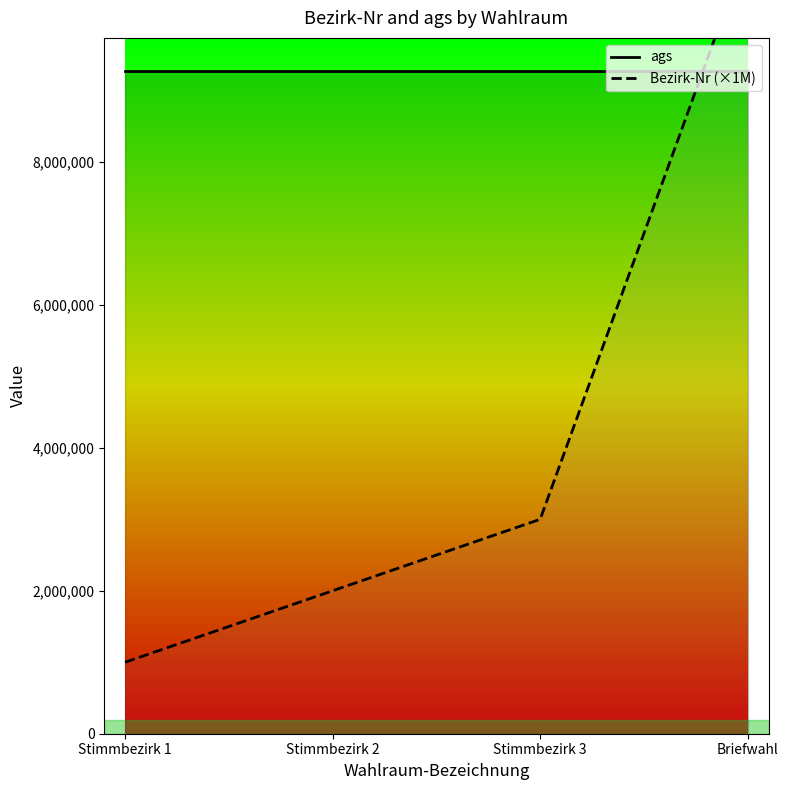

How many Bezirk-Nr (×1M) values are between 2000000 and 11000000?

3